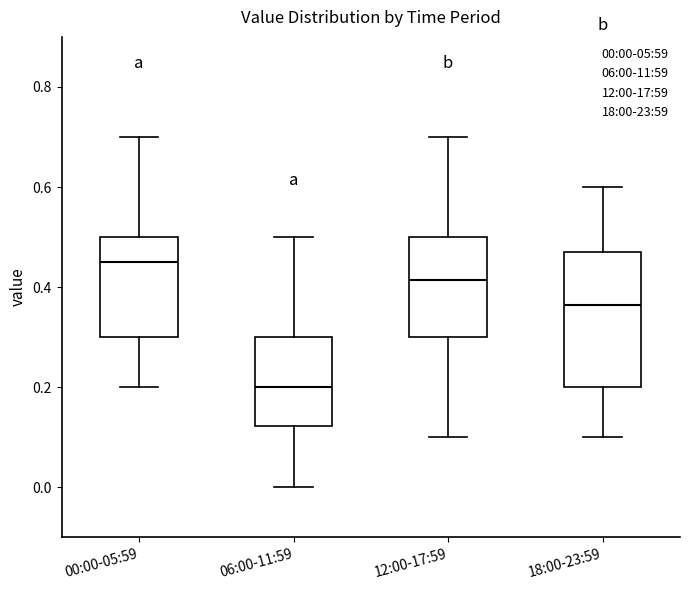

Reading left to right, transcribe this box plot: for each box, give where its median line is, the range the box spans, and where its two whiskers end, as read against the y-axis. The values are not printed on the chart, so give them approximately, as read against the axis.

00:00-05:59: median 0.46, box 0.30 to 0.50, whiskers 0.20 to 0.70
06:00-11:59: median 0.20, box 0.12 to 0.30, whiskers 0.00 to 0.50
12:00-17:59: median 0.42, box 0.30 to 0.50, whiskers 0.10 to 0.70
18:00-23:59: median 0.36, box 0.20 to 0.48, whiskers 0.10 to 0.60